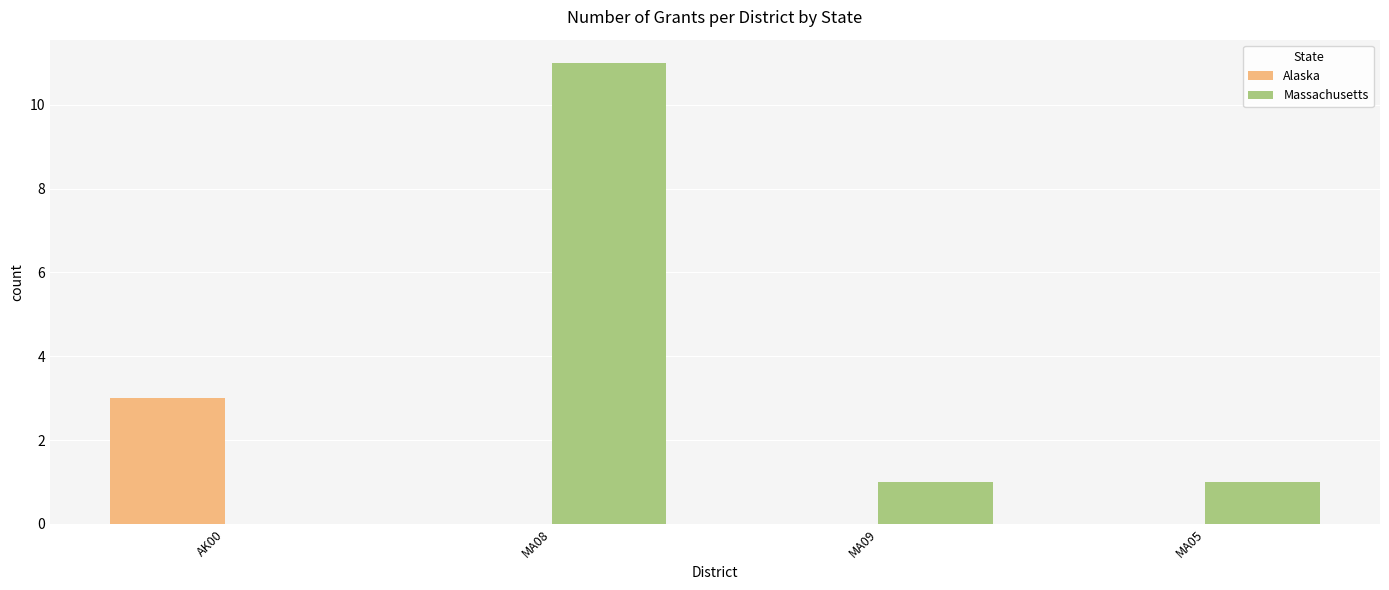

Is the value of Alaska at MA08 greater than the value of Massachusetts at MA05?

No